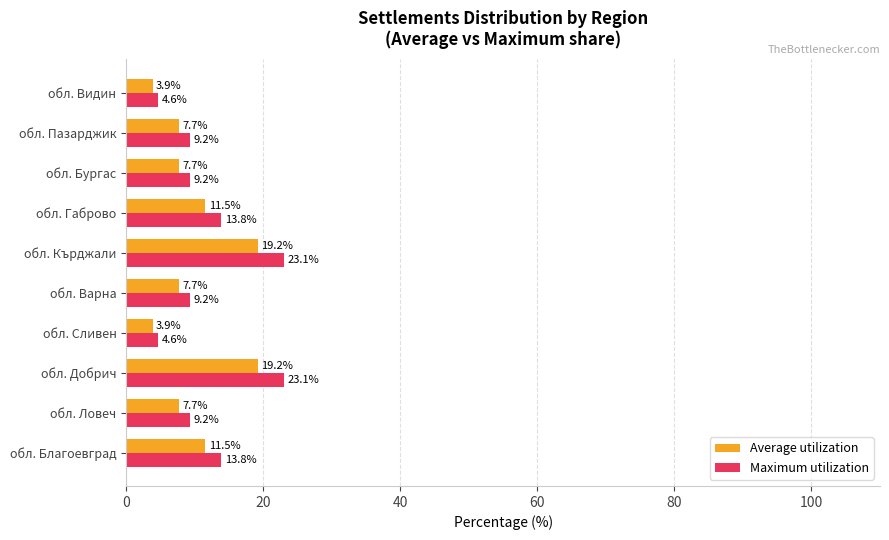

List the series in order of their peak value, highest first.

Maximum utilization, Average utilization